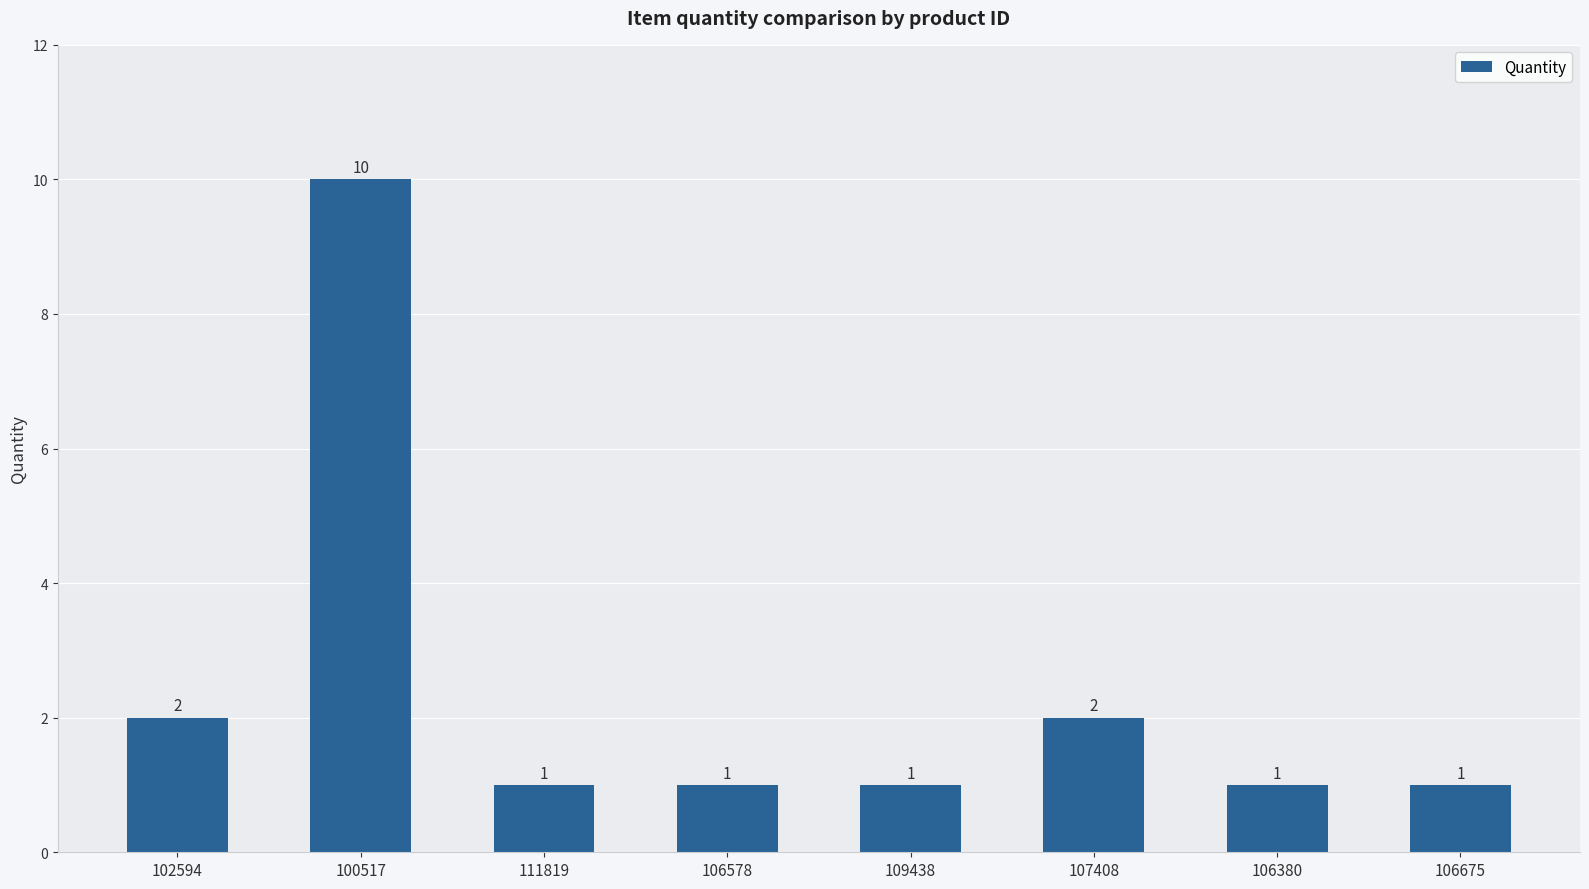

What is the value of the 8th bar from the left?

1